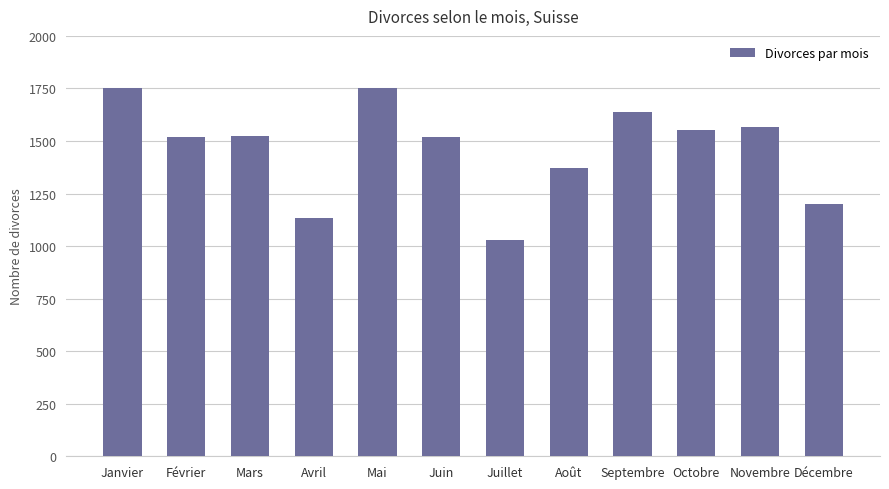

What is the difference between the maximum and minimum values?

723